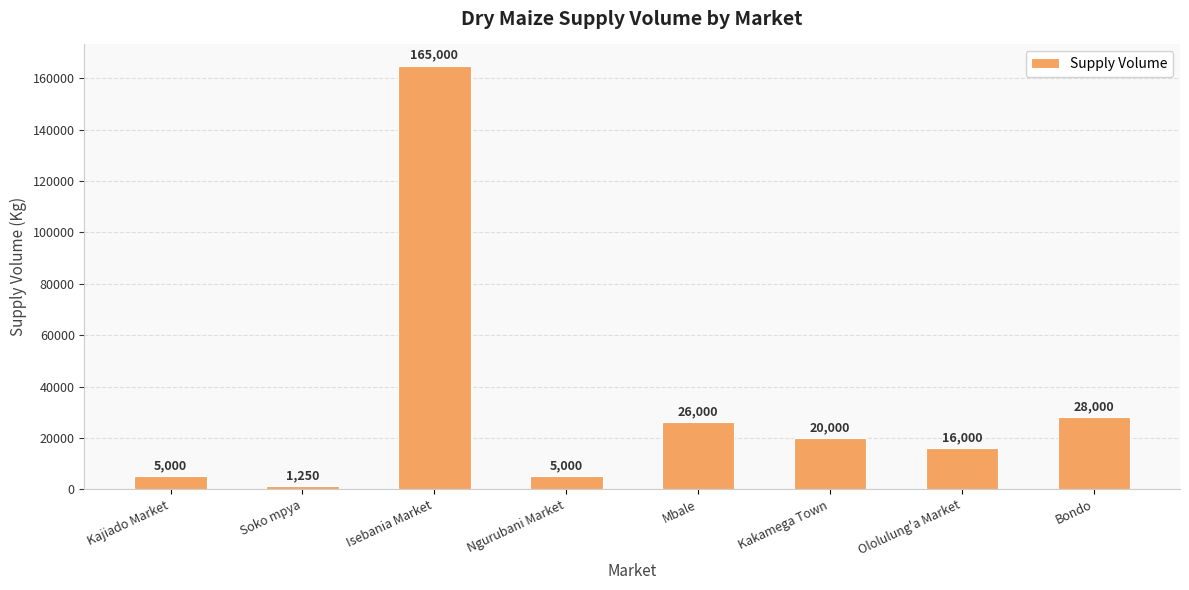

What is the difference between the maximum and minimum values?

163750